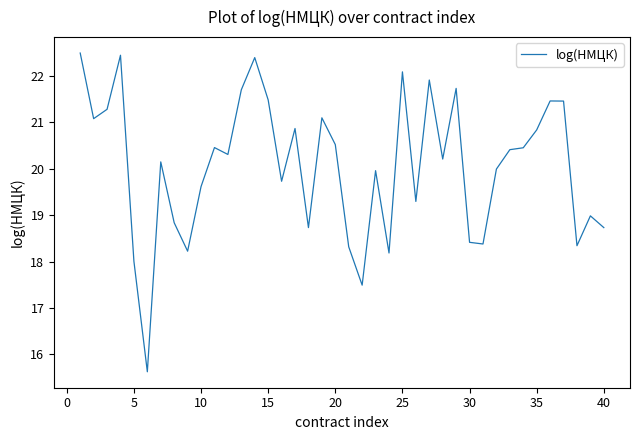

What is the difference between the maximum and minimum values?

6.9